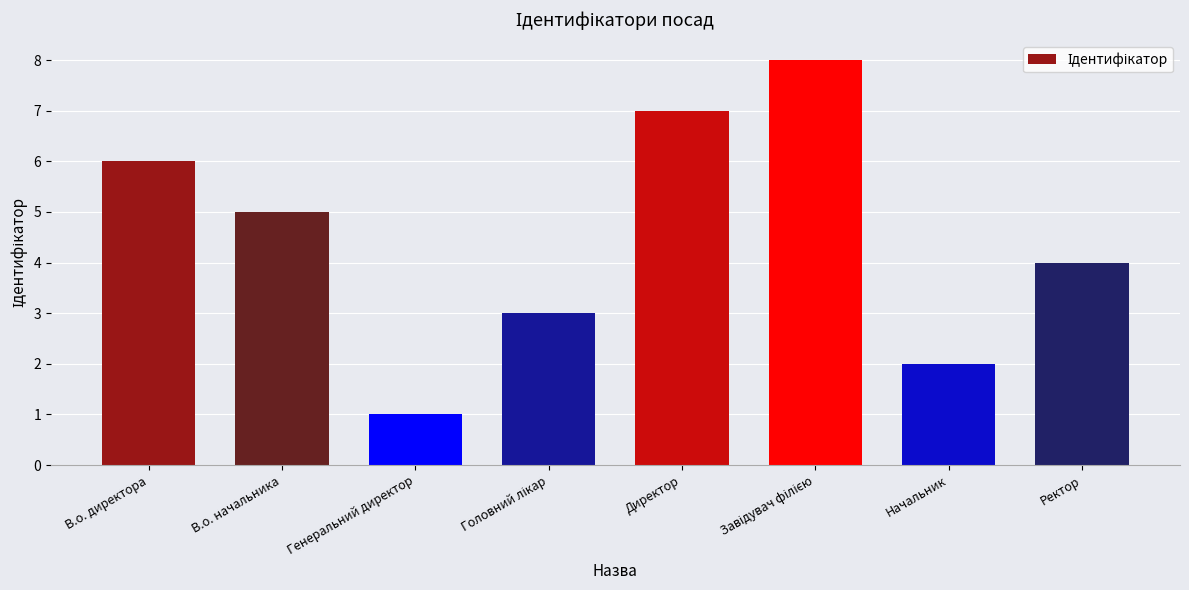

What is the greatest value displayed?

8